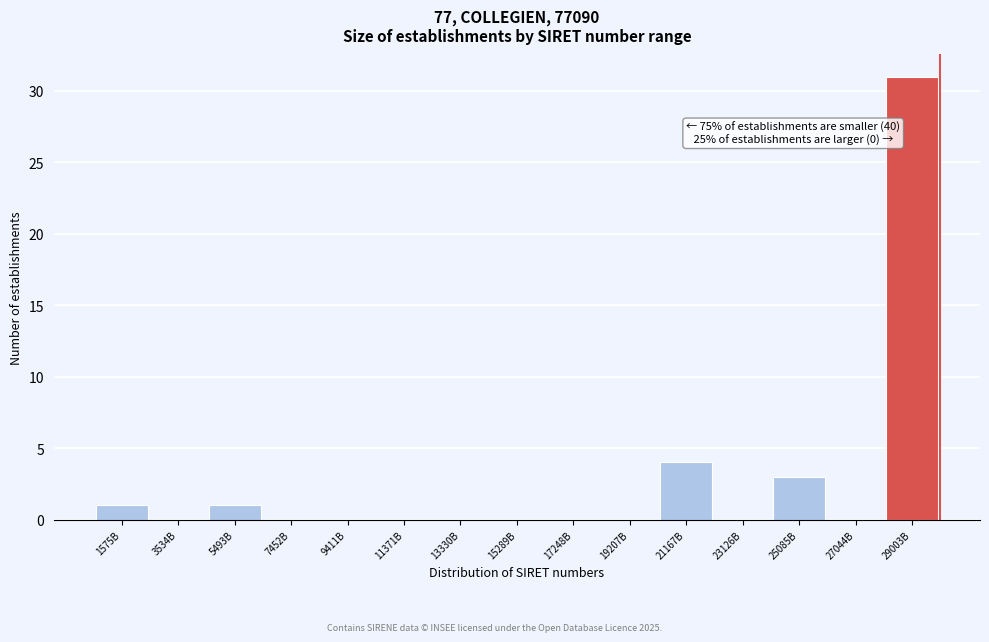

Reading left to right, what are all the values shown in this chart?

1575B=1	3534B=0	5493B=1	7452B=0	9411B=0	11371B=0	13330B=0	15289B=0	17248B=0	19207B=0	21167B=4	23126B=0	25085B=3	27044B=0	29003B=31